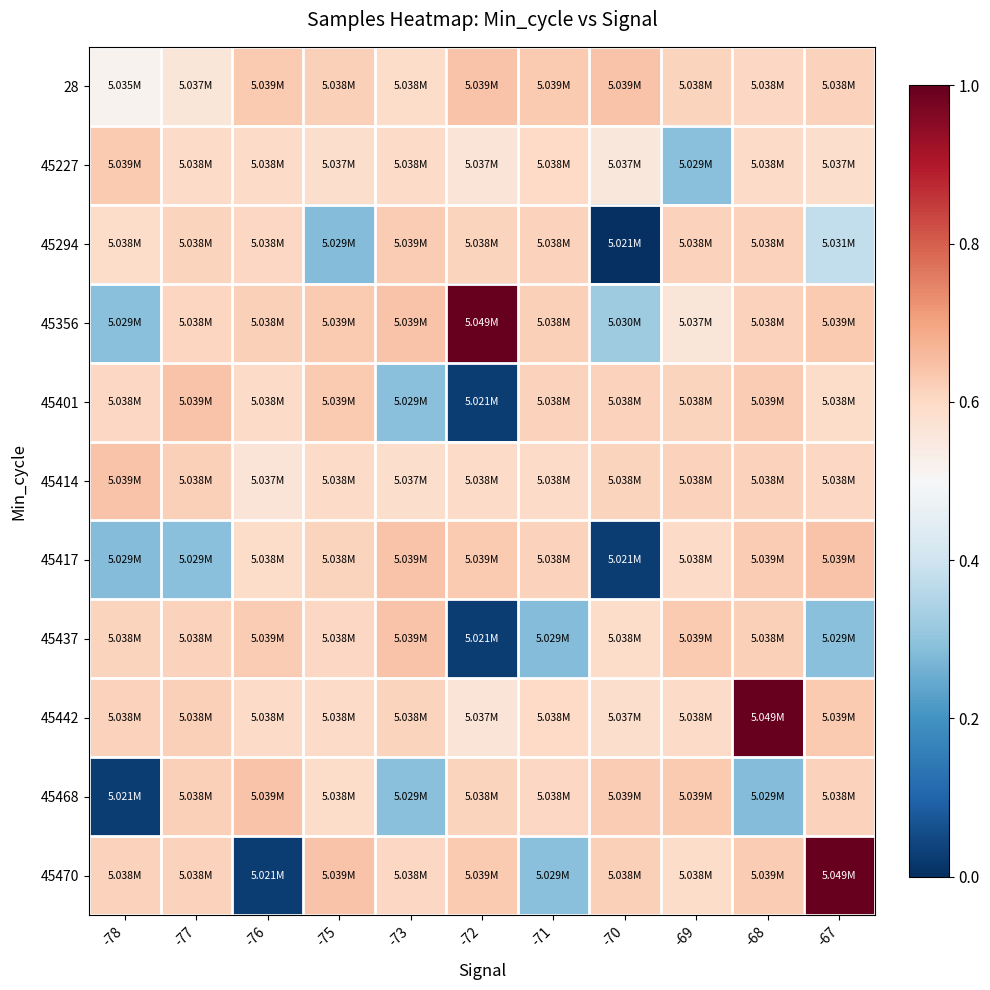

Which series has the largest range (max minus min)?

45470